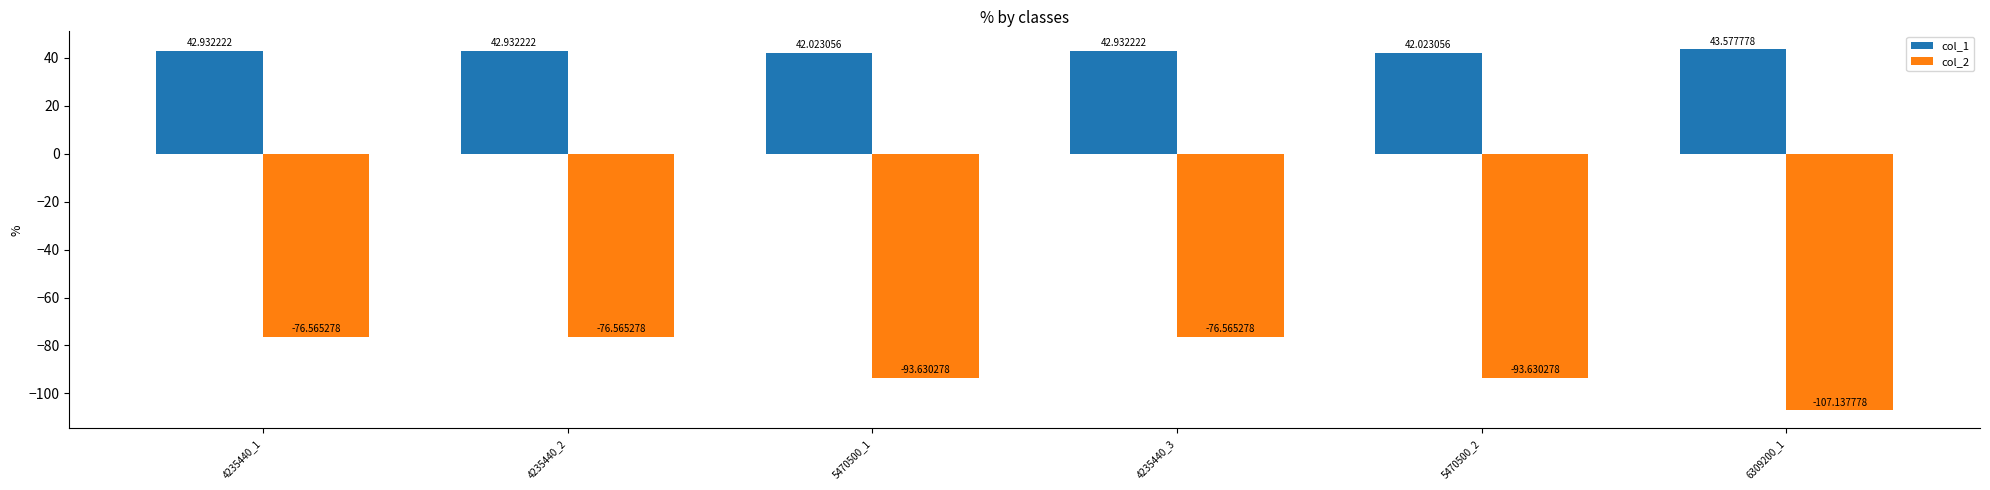

How many bars are there in each group?

2